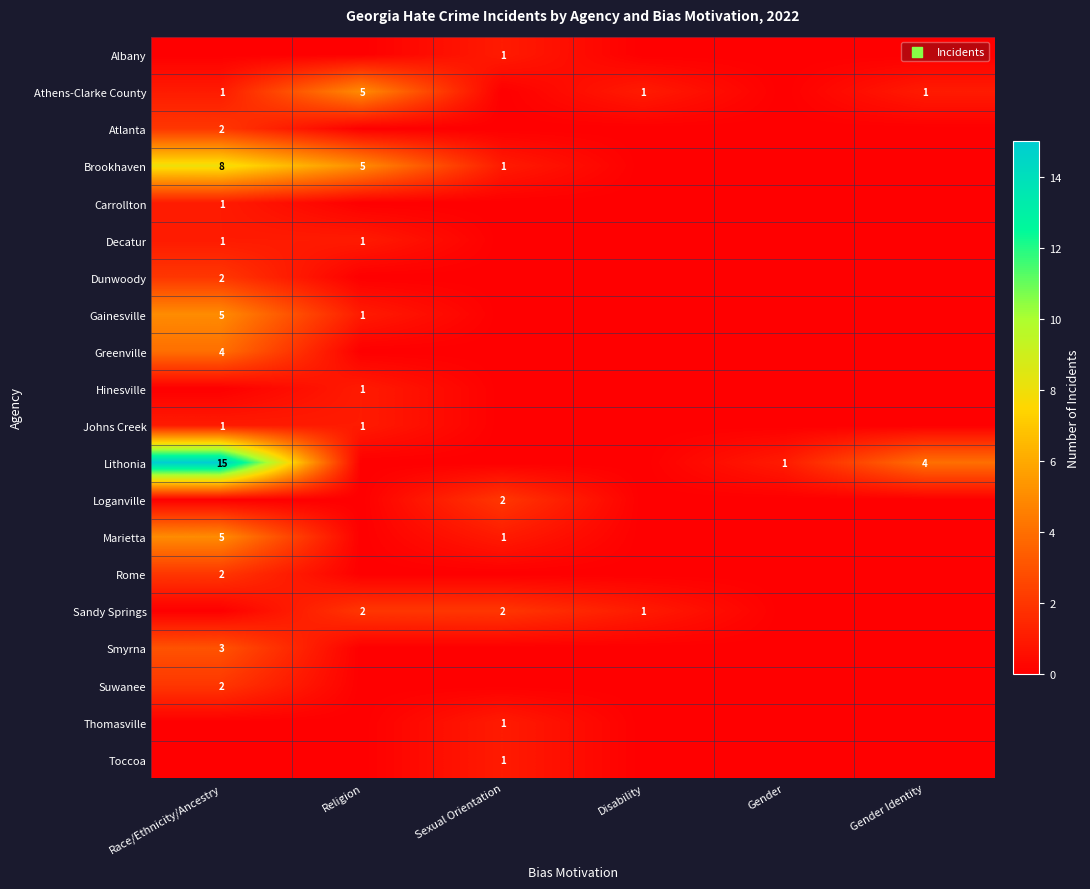

True or false: Marietta has a value of 5 at Race/Ethnicity/Ancestry.

True